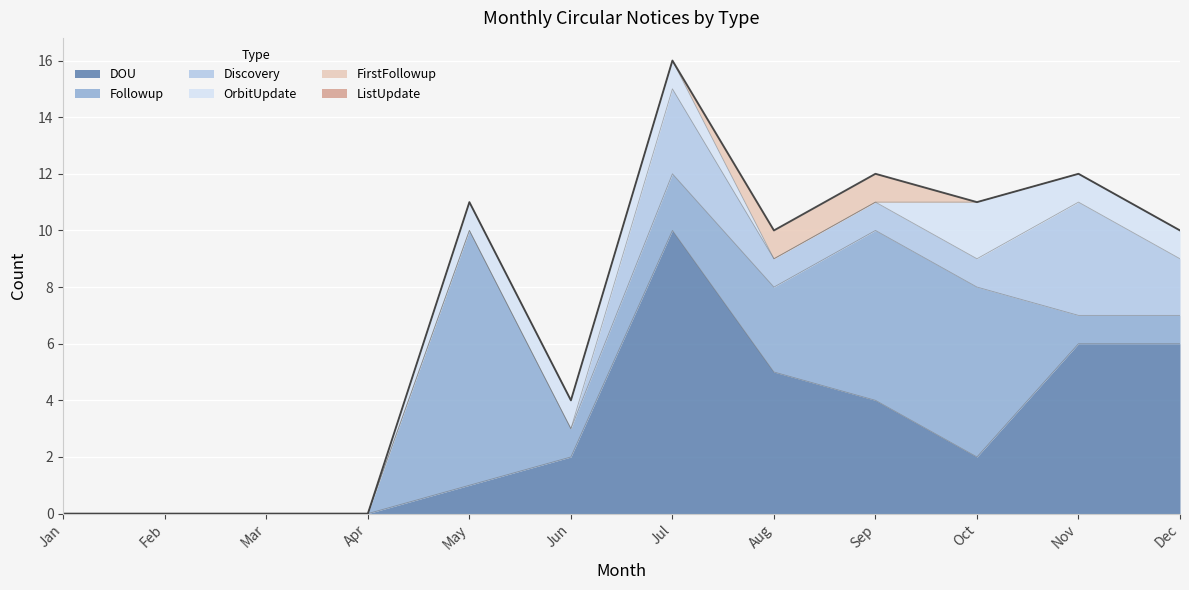

Is the value of DOU at Dec greater than the value of Discovery at Nov?

Yes